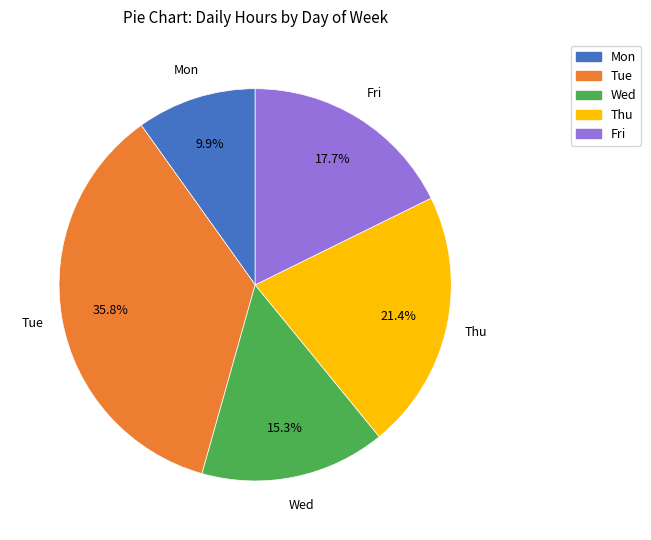

Is there any slice that represents more than half of the pie?

No